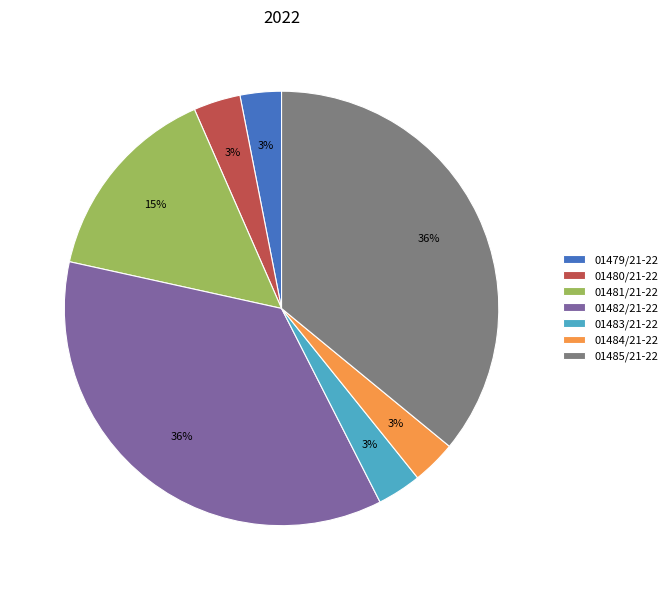

Is there a majority slice in this chart?

No